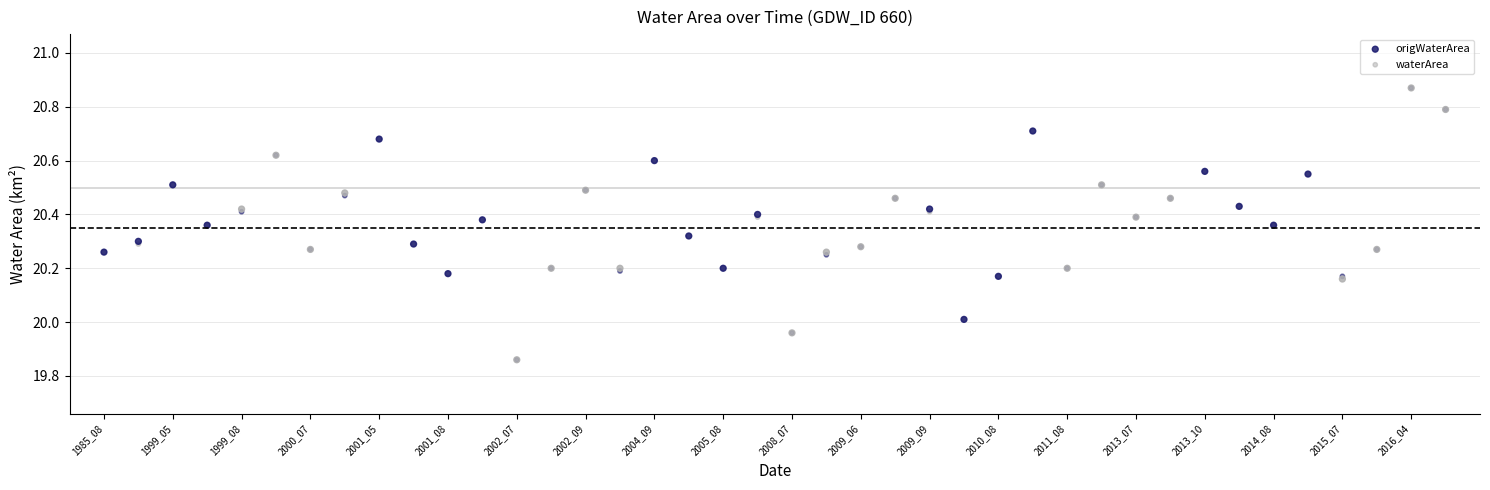

What are all the series names shown in the legend?

origWaterArea, waterArea